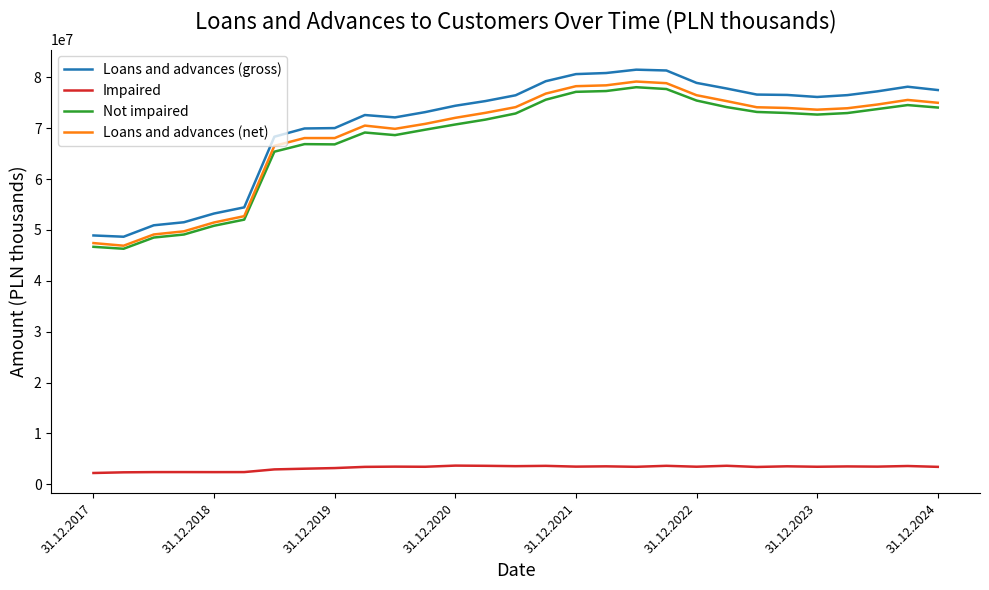

How many values in the Loans and advances (gross) series are below 76120265?

14